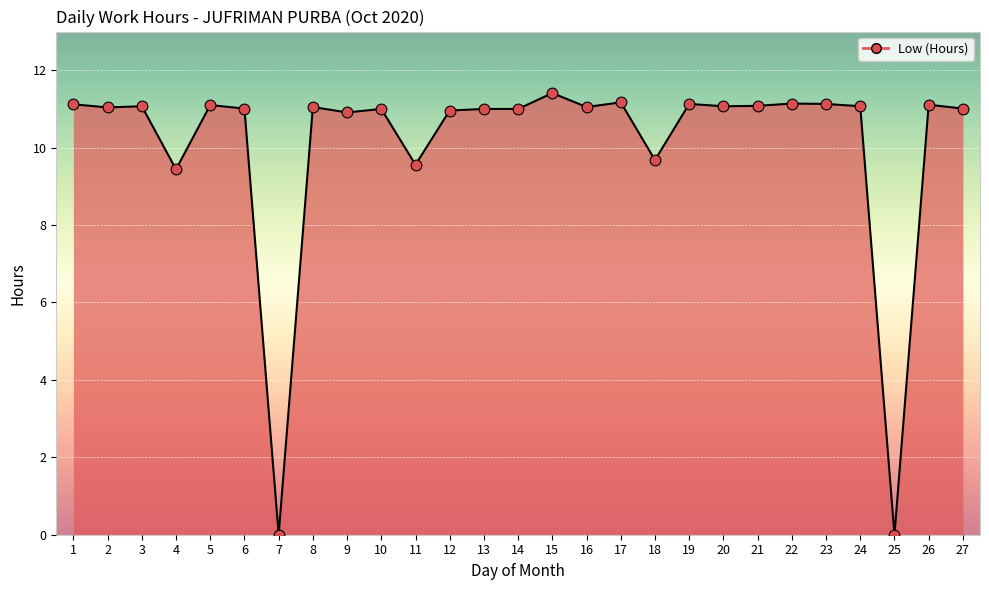

Which has a higher value, 12 or 6?

6